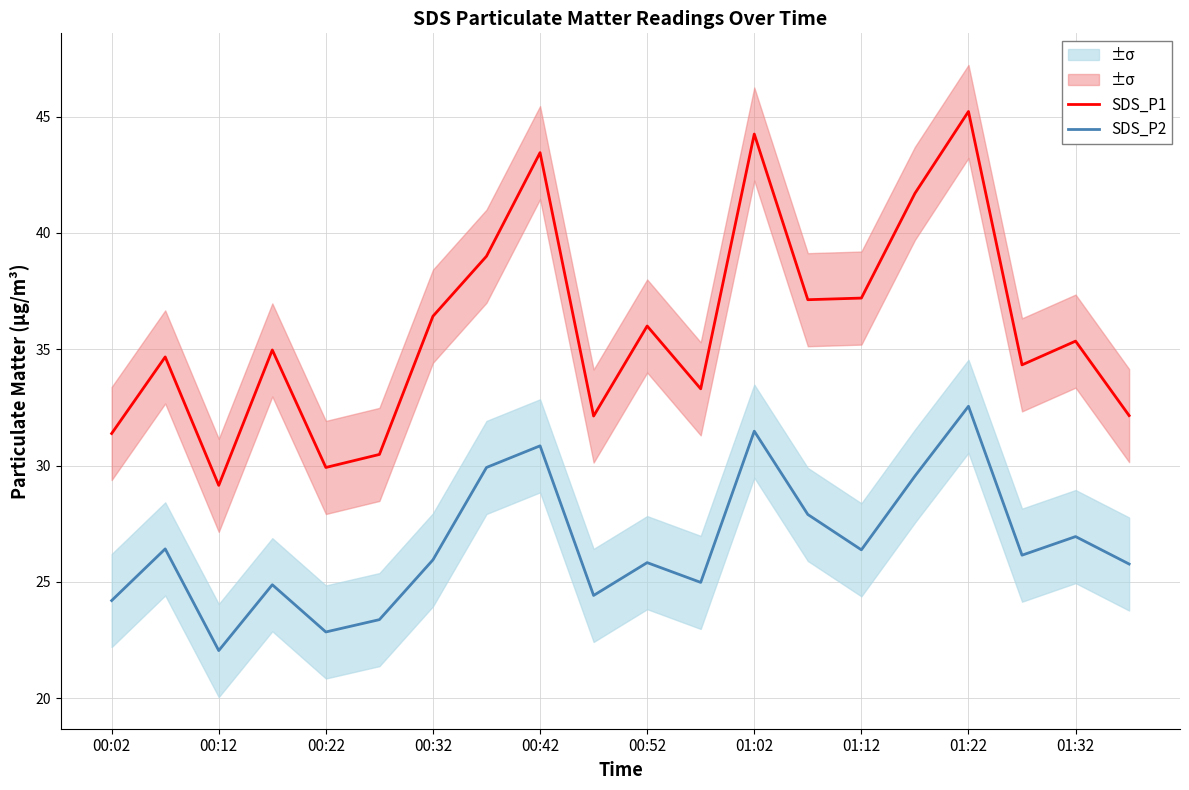

Count the number of categories in the chart.

20